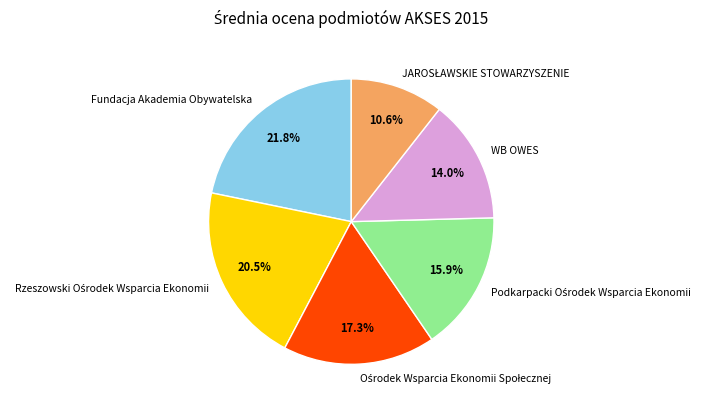

Which category has the biggest portion of the pie?

Fundacja Akademia Obywatelska